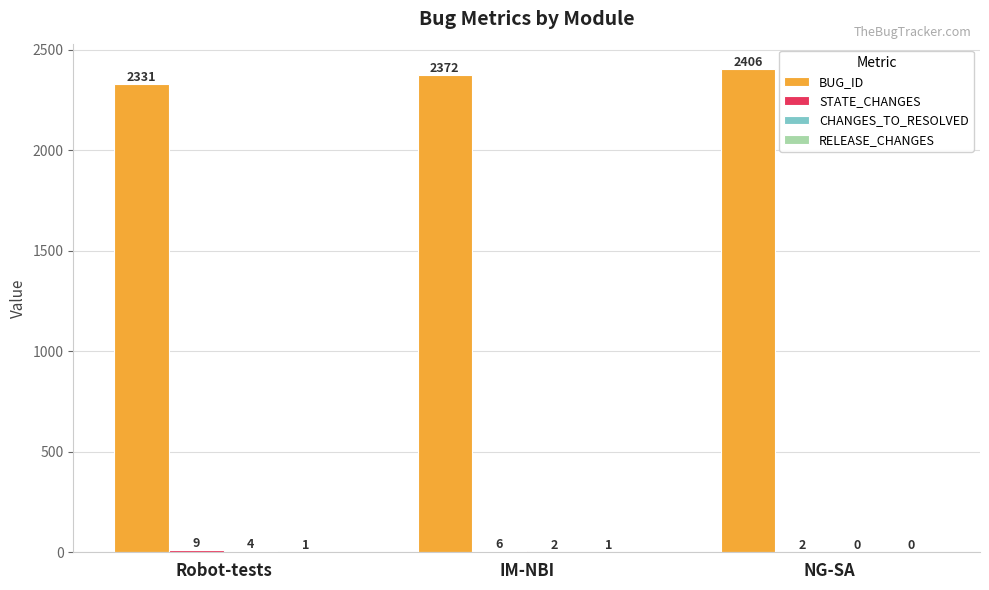

What is the sum of all BUG_ID values?

7109